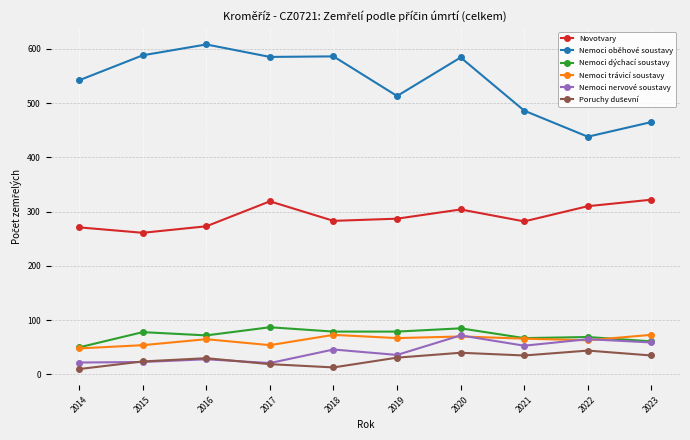

How many lines are shown in the chart?

6